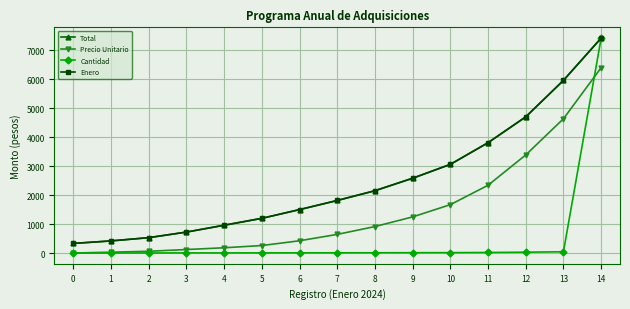

Is this an area chart (filled region under the line)?

No